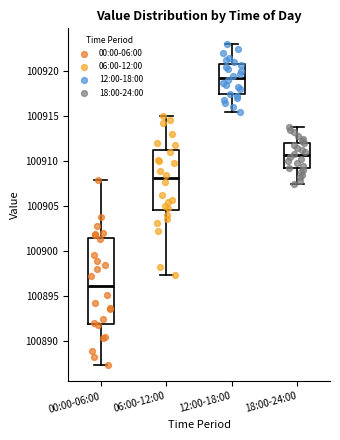

Reading left to right, read every box against the y-axis: the position of its median line, the range the box covers, and the ends of its whiskers. The values are not printed on the chart, so give them approximately, as read against the axis.

00:00-06:00: median 100896.0, box 100892.0 to 100901.5, whiskers 100887.5 to 100908.0
06:00-12:00: median 100908.0, box 100904.5 to 100911.0, whiskers 100897.5 to 100915.0
12:00-18:00: median 100919.5, box 100917.5 to 100921.0, whiskers 100915.5 to 100923.0
18:00-24:00: median 100910.5, box 100909.0 to 100912.0, whiskers 100907.5 to 100914.0